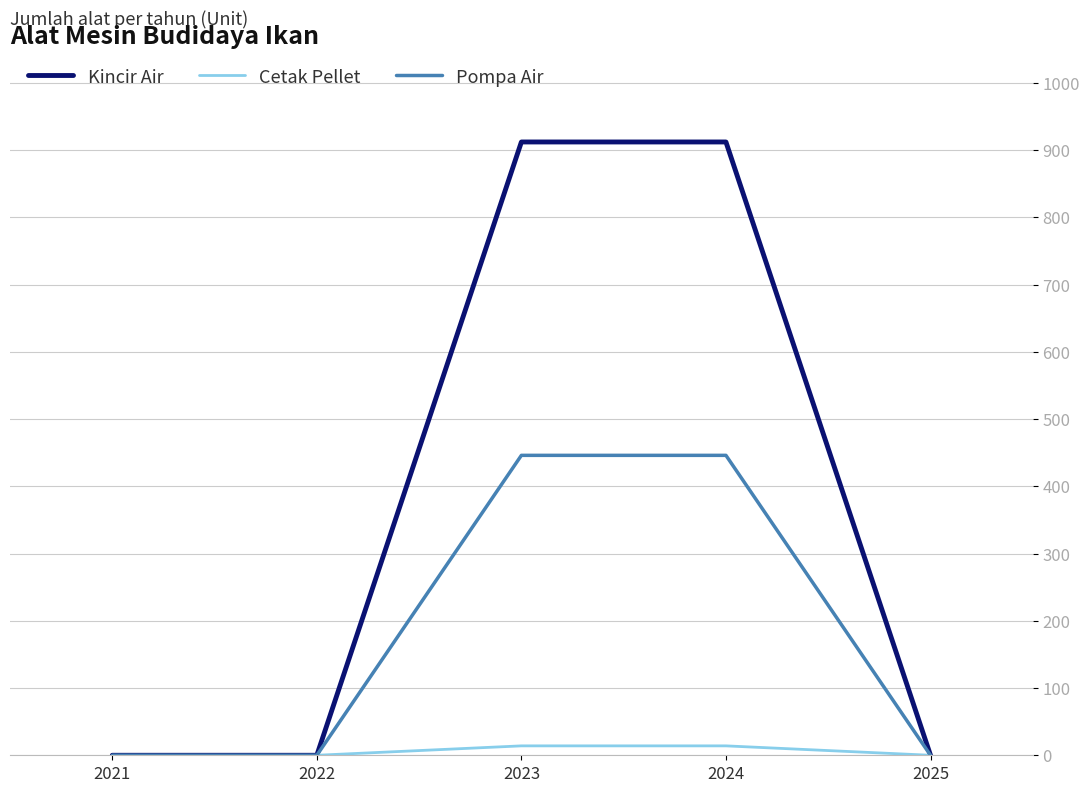

Is it true that Kincir Air equals 0 at 2021?

True